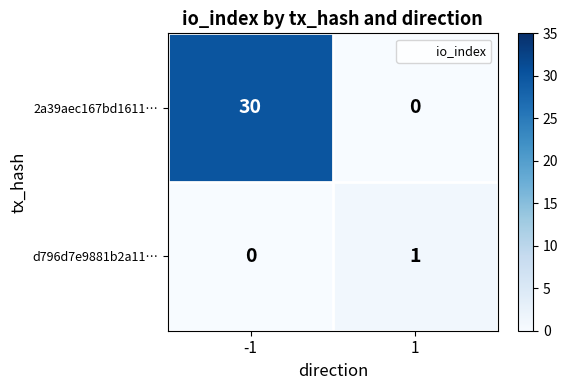

What is the difference between the 2a39aec167bd1611… values at -1 and 1?

30